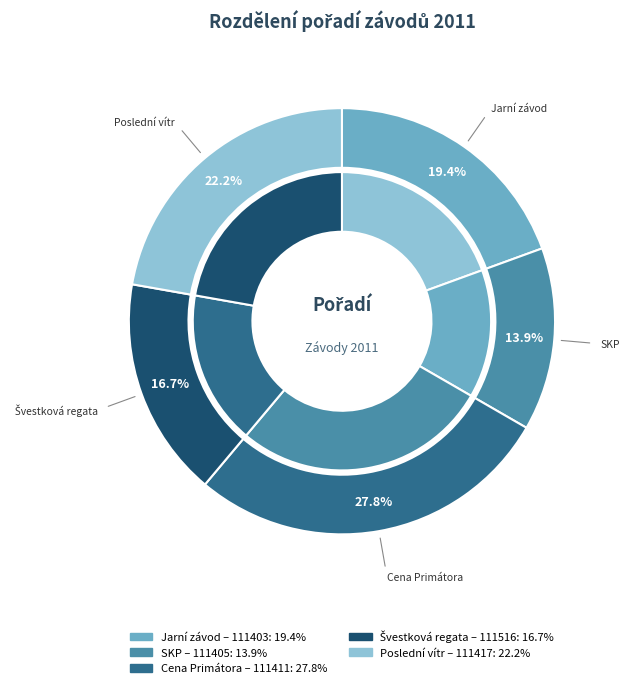

How many slices are in this pie chart?

5